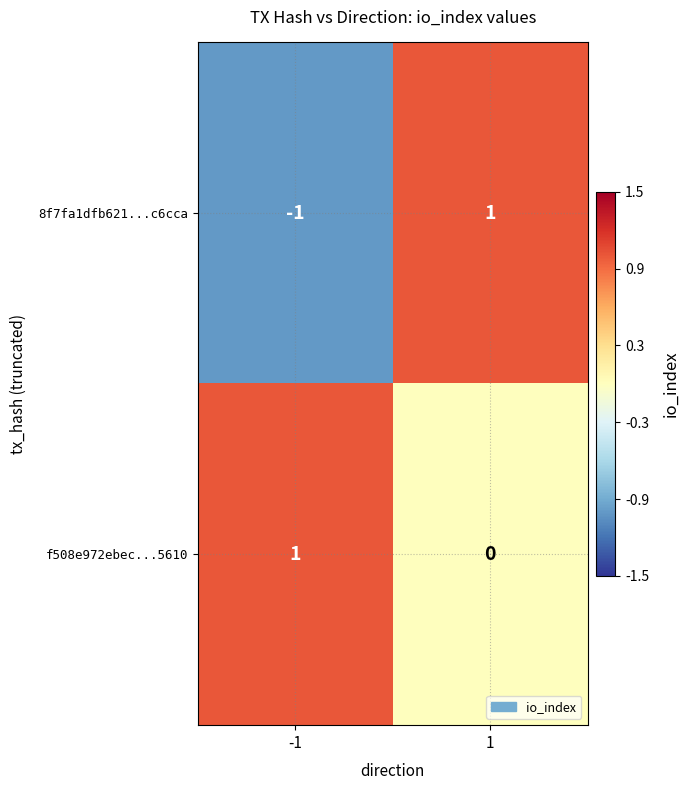

Which series has the widest spread of values?

8f7fa1dfb621...c6cca